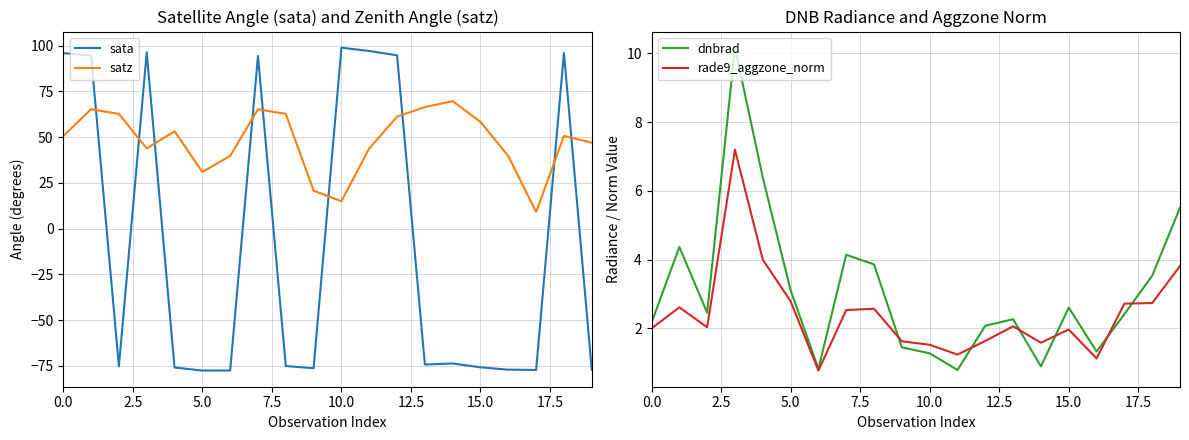

What is the spread (max minus min) of values at 16?

116.7